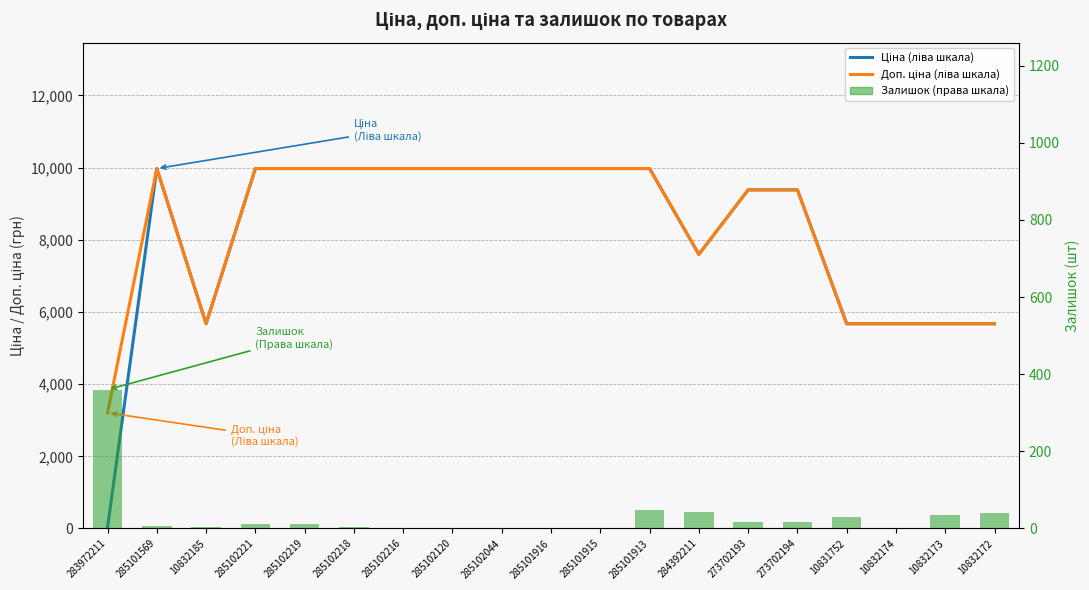

What is the difference between the Доп. ціна values at 273702193 and 285102216?

591.0